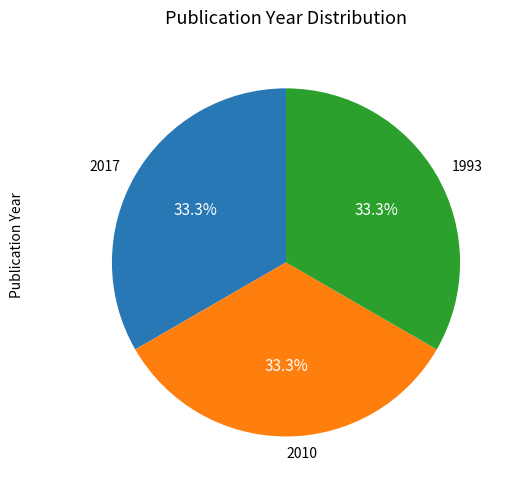

What is the ratio of the value at 1993 to the value at 2010?

1.0